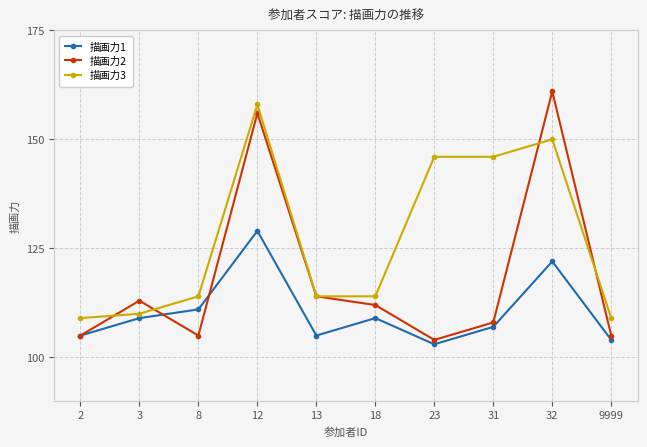

At which label does 描画力1 reach its minimum?

23